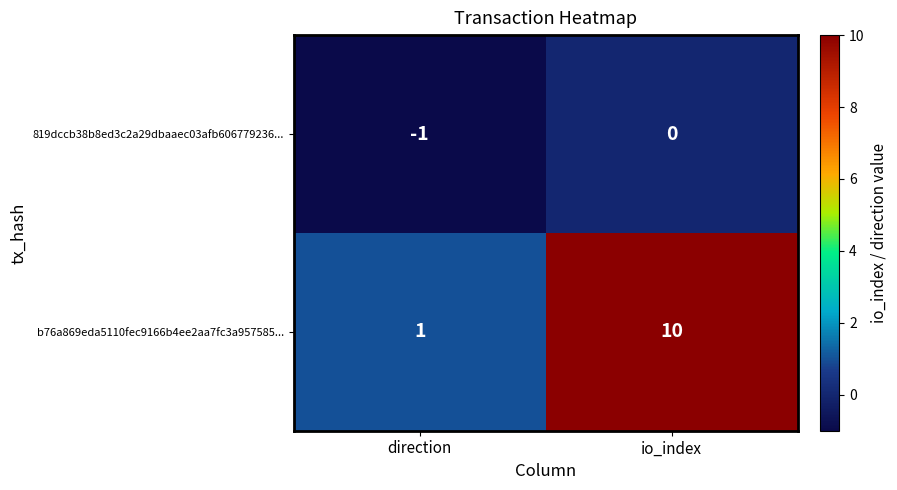

How many series are shown in this chart?

2